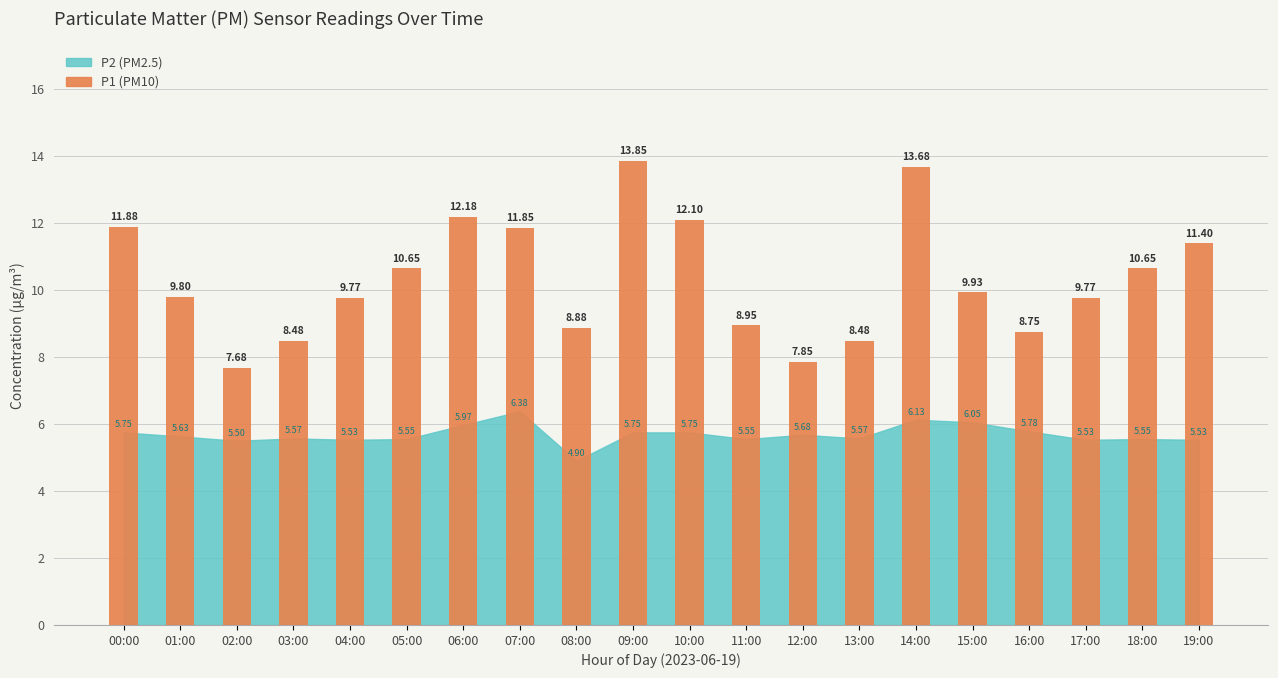

What is the label of the 11th bar from the left?

10:00